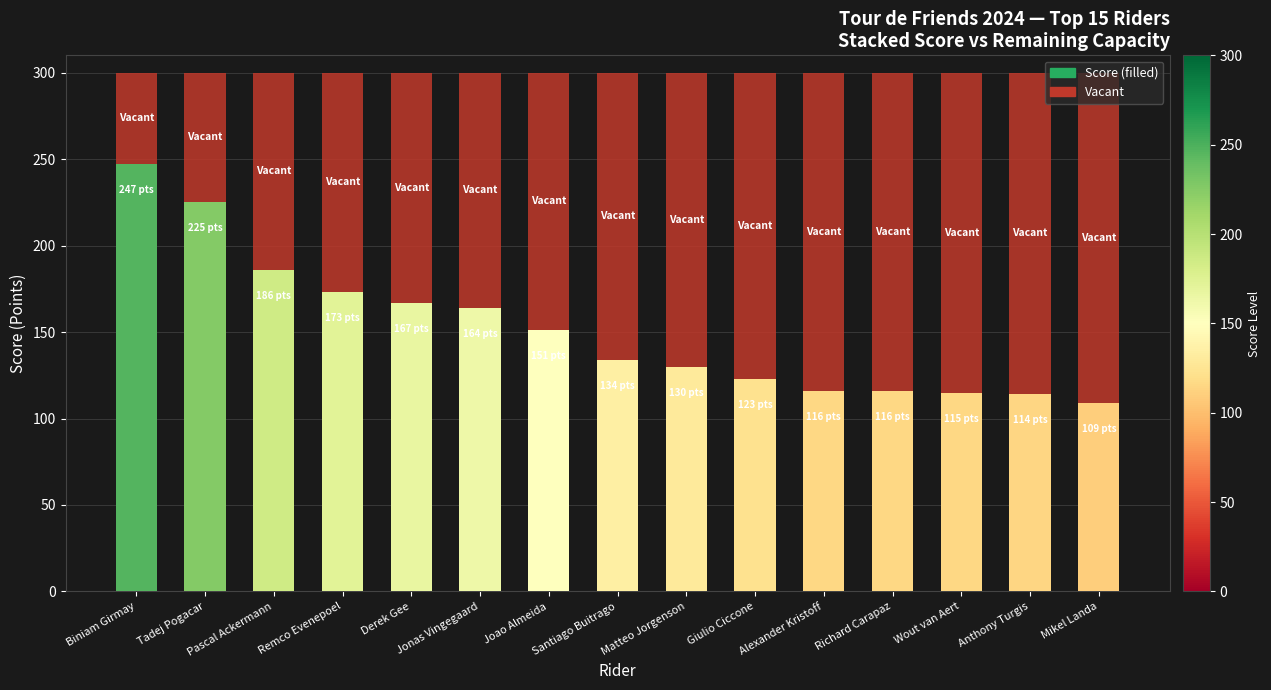

What is the total value across all series at Remco Evenepoel?

300